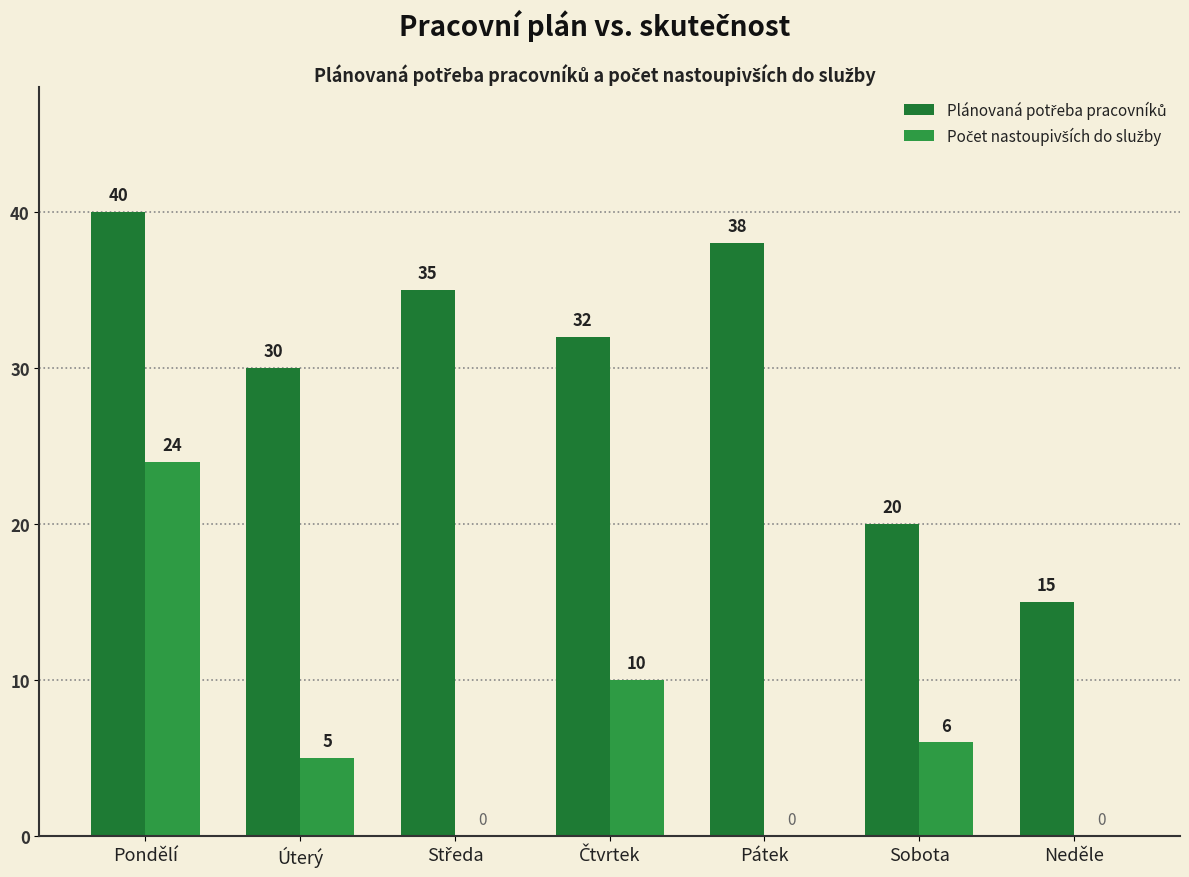

How many distinct data groups are displayed?

2